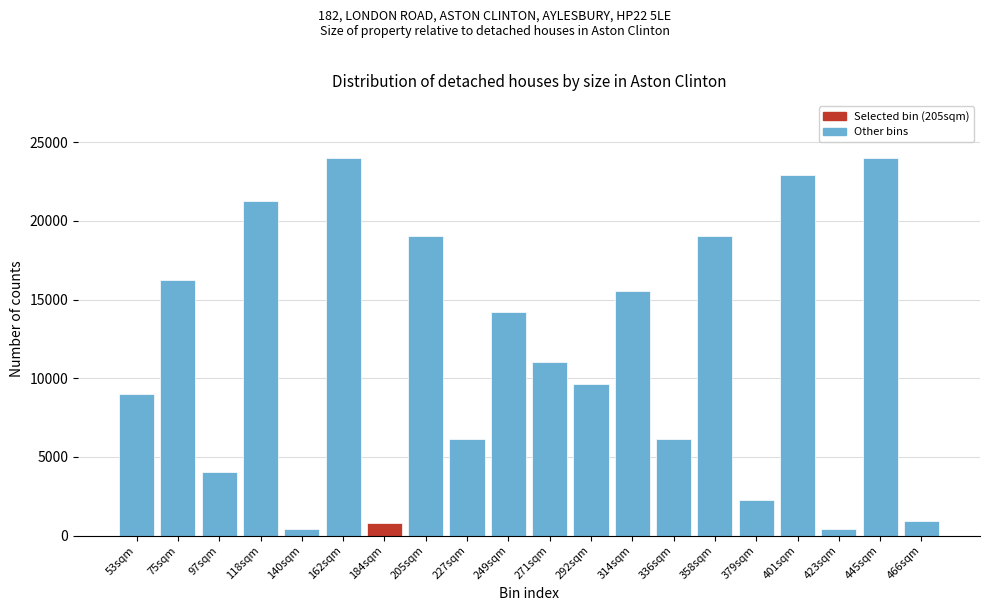

At which label is the value closest to 12216?

271sqm